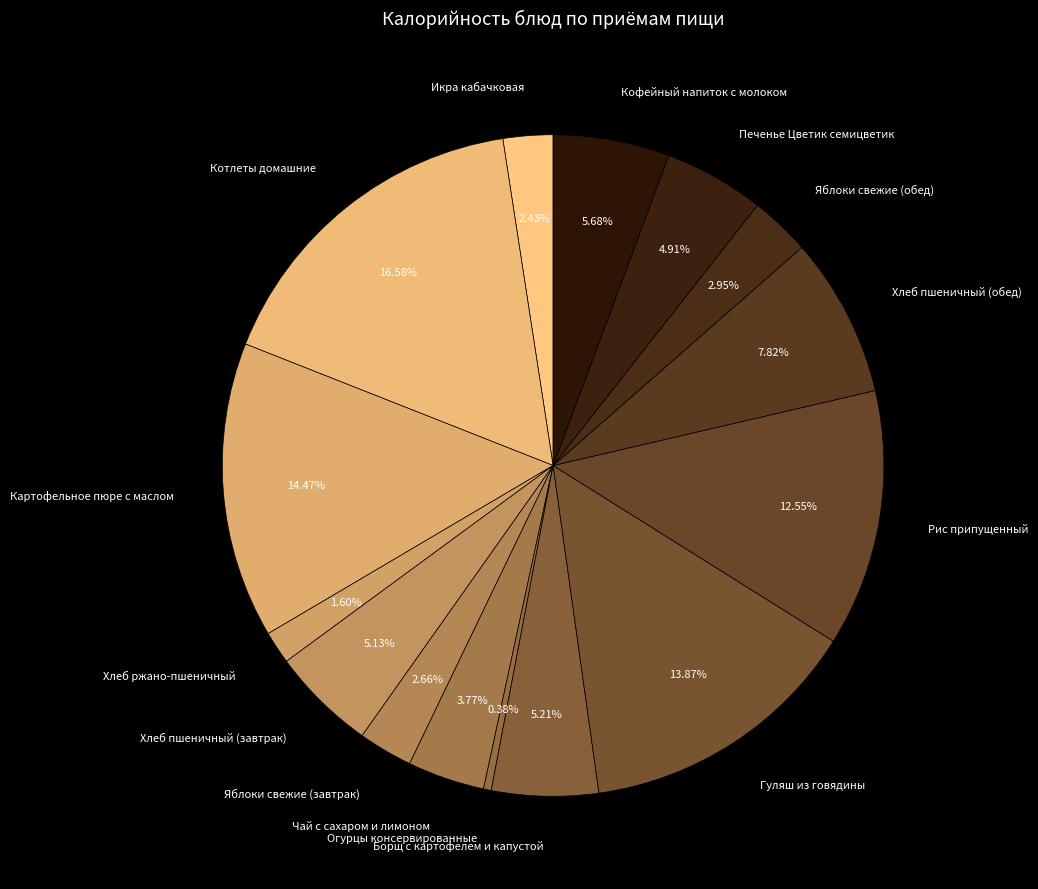

To the nearest percent, what is the average slice percentage?

7%